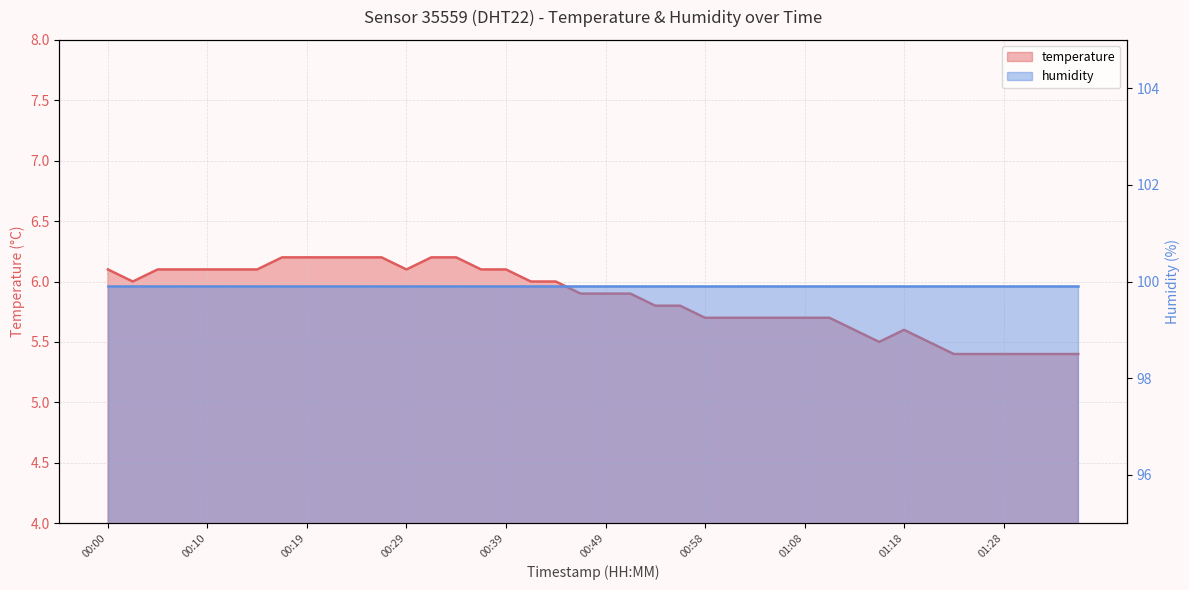

What is the label of the 25th point from the left?

00:58